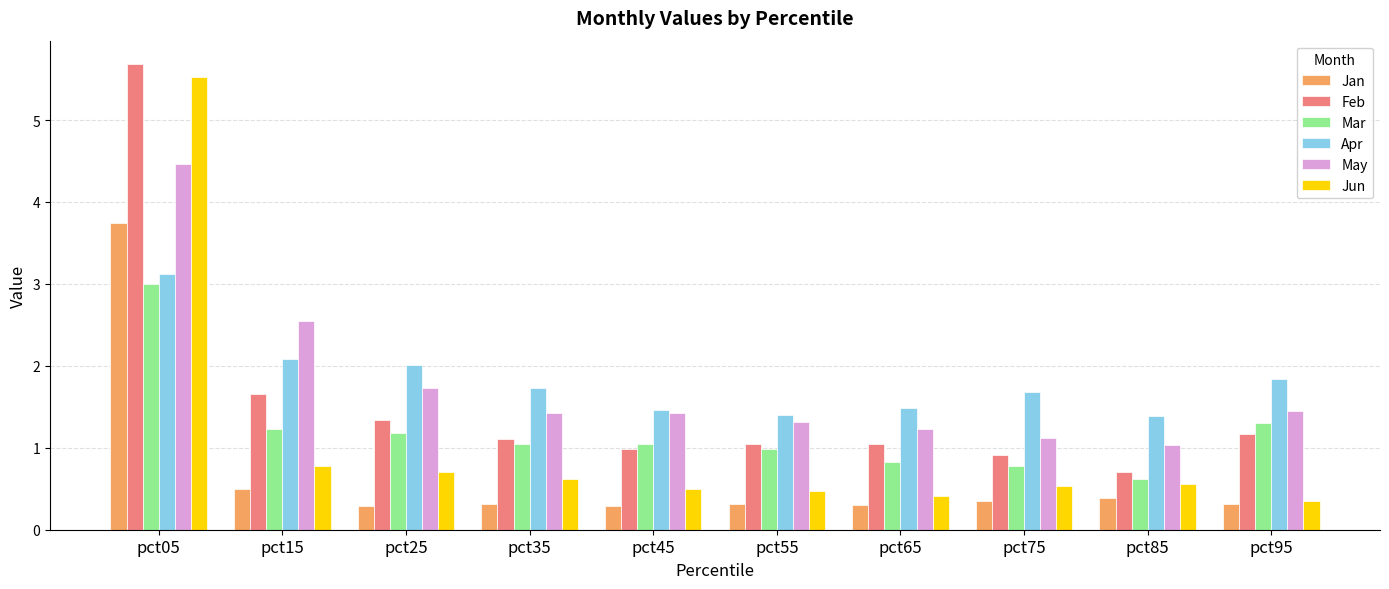

What is the total value across all series at pct65?

5.3